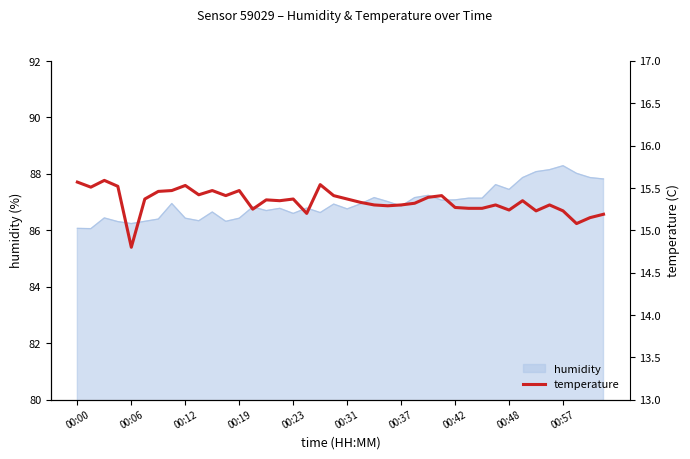

What is the maximum value for humidity?

88.3